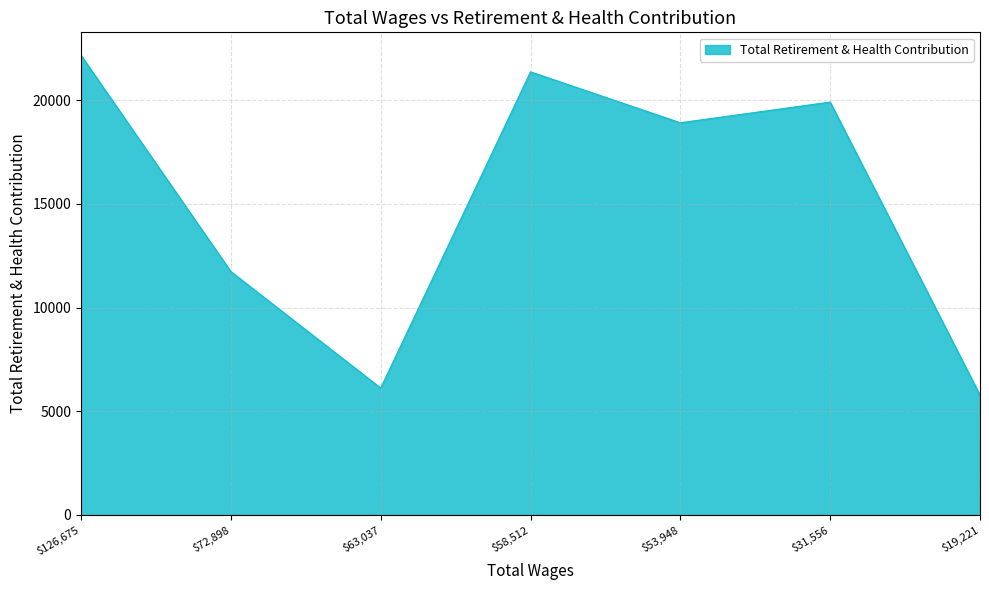

Where is the first local maximum?

$58,512